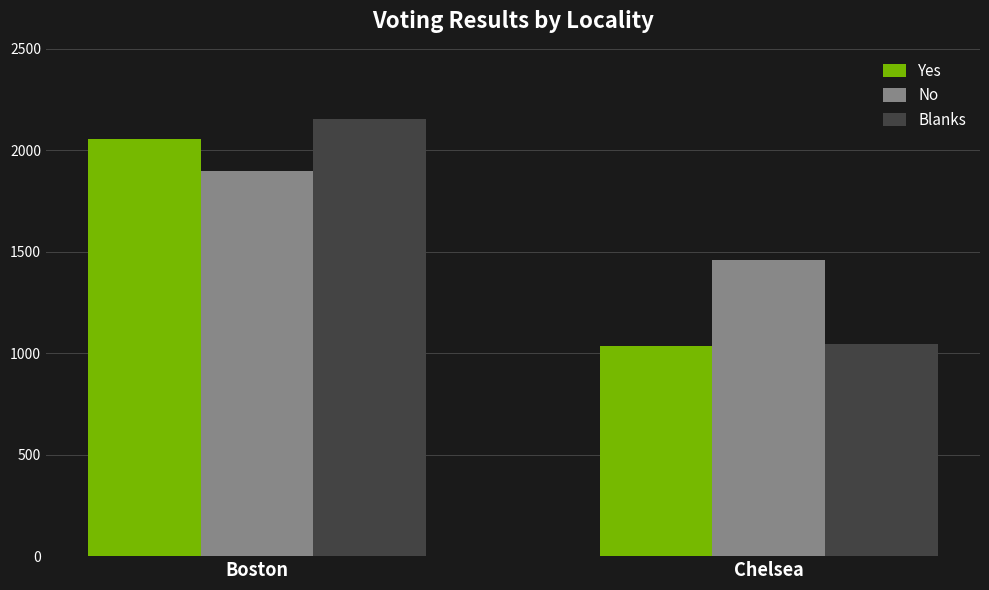

What are all the series names shown in the legend?

Yes, No, Blanks